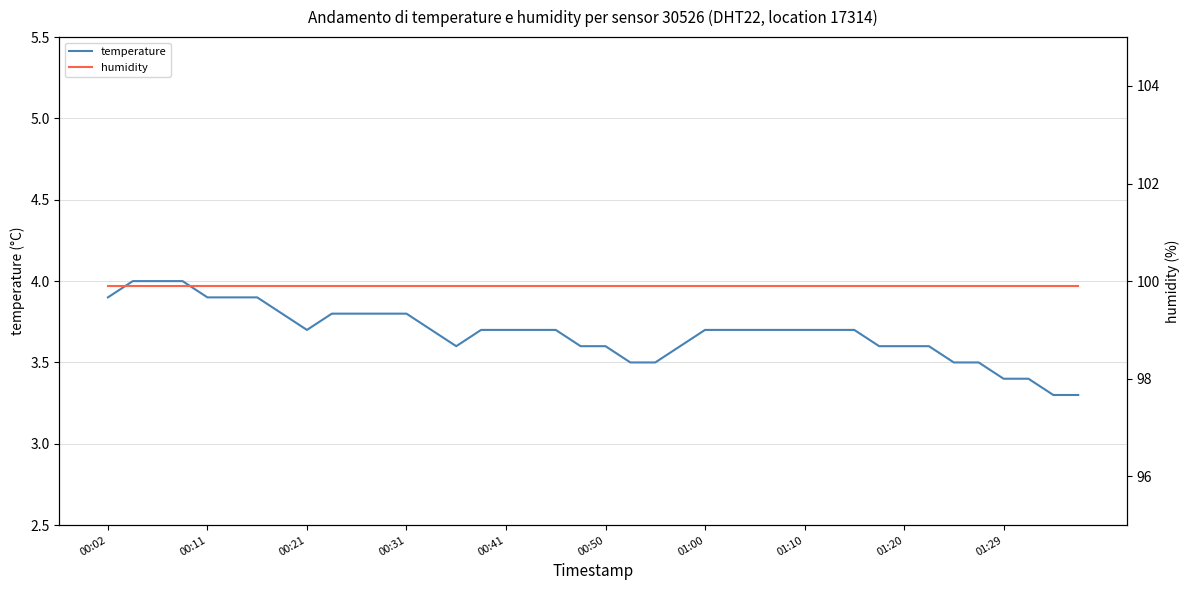

True or false: humidity and temperature intersect in this chart.

False